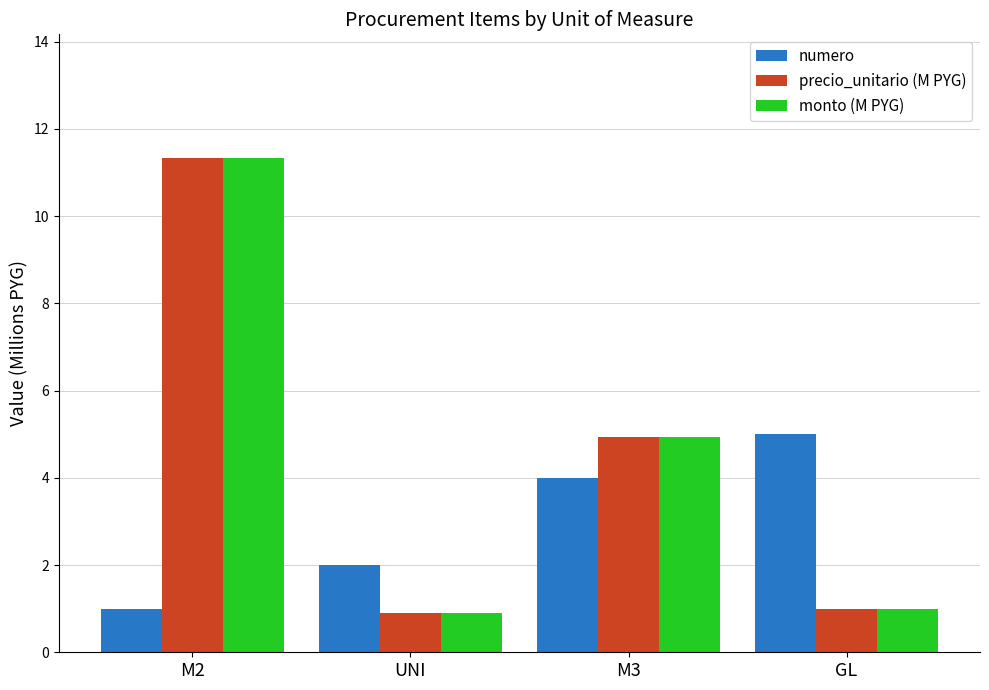

What is the difference between the maximum and minimum values in the precio_unitario (M PYG) series?

10.4